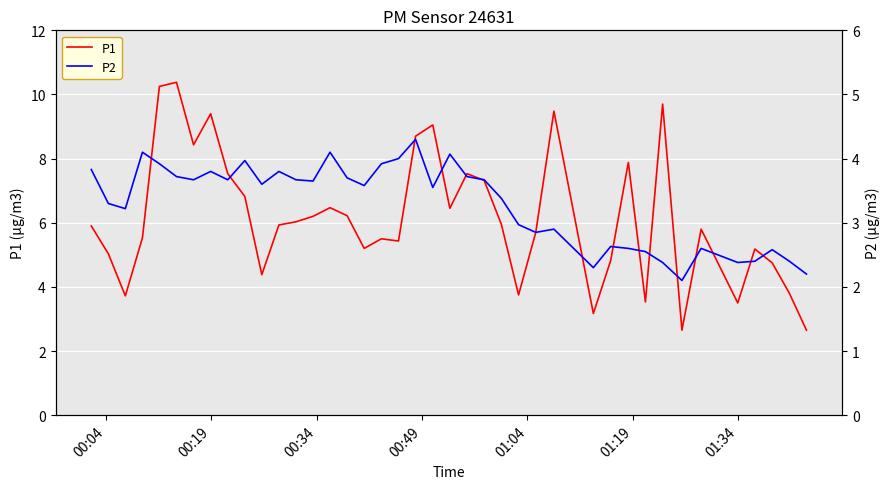

What is the maximum value for P1?

10.4